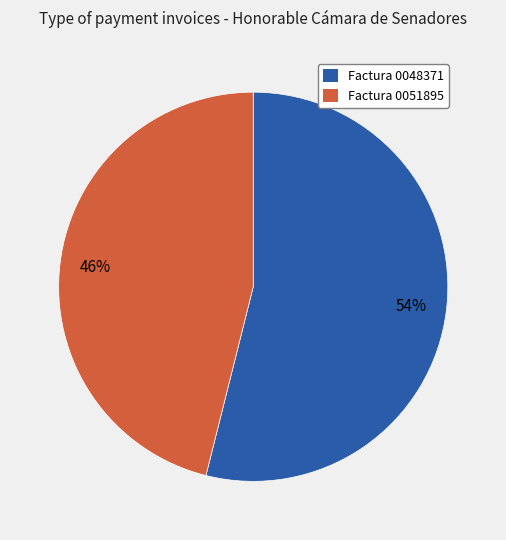

Which slice is the smallest?

Factura 0051895